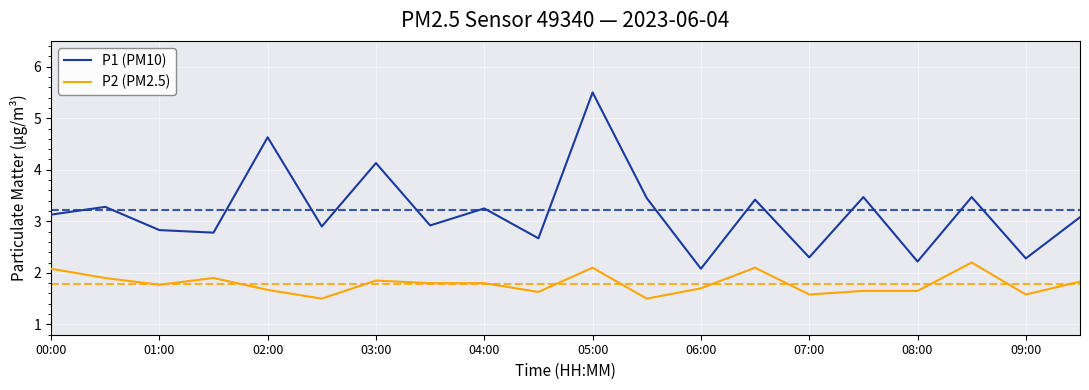

What is the difference between the maximum and minimum values in the P2 (PM2.5) series?

0.7